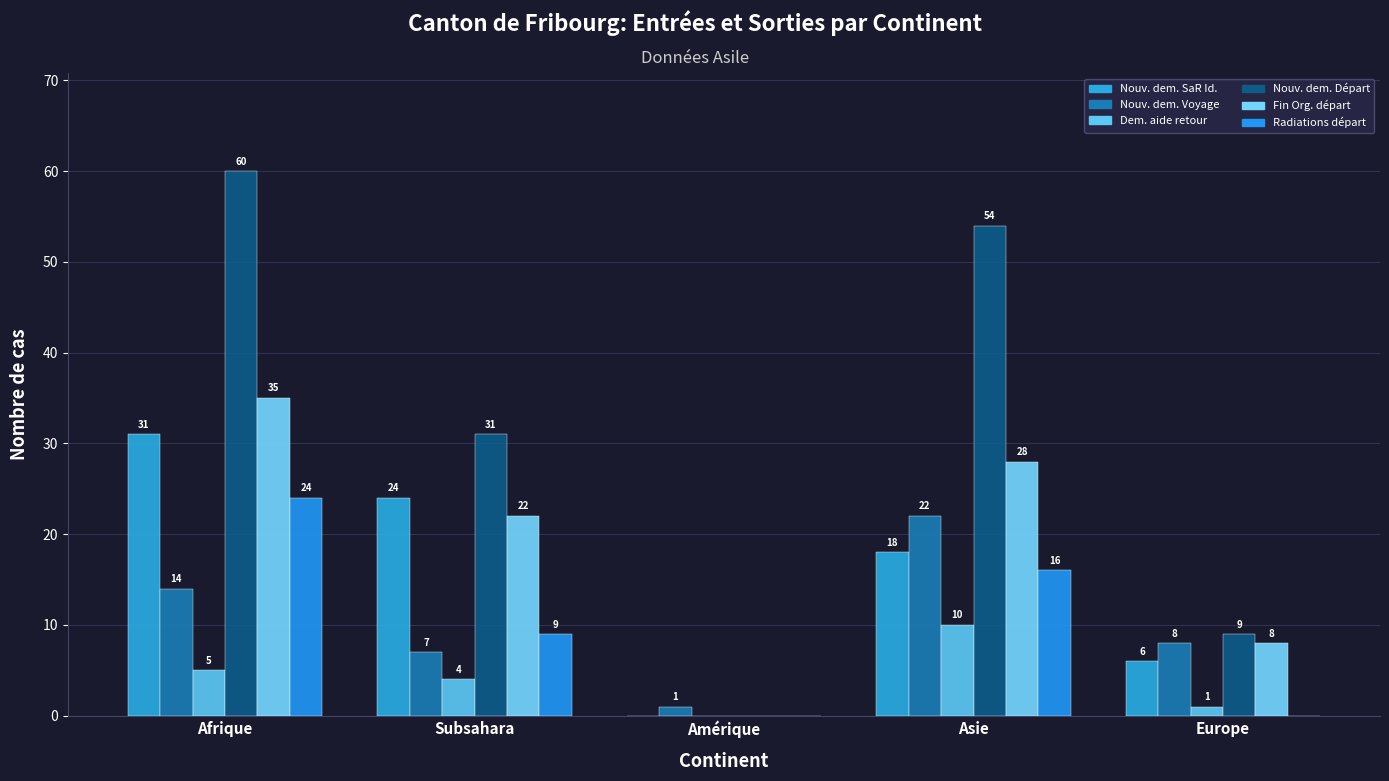

Count the number of categories in the chart.

5